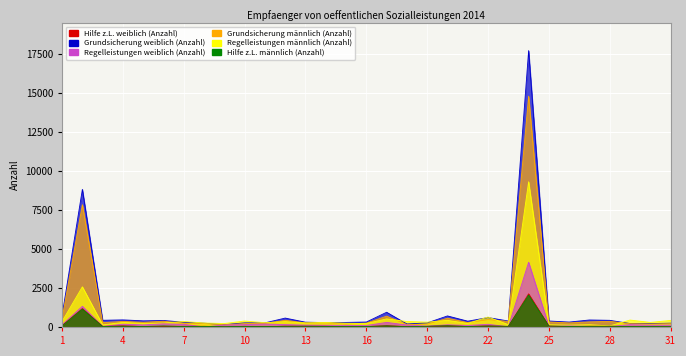

The value of Regelleistungen männlich (Anzahl) at 3 is 243. True or false?

False